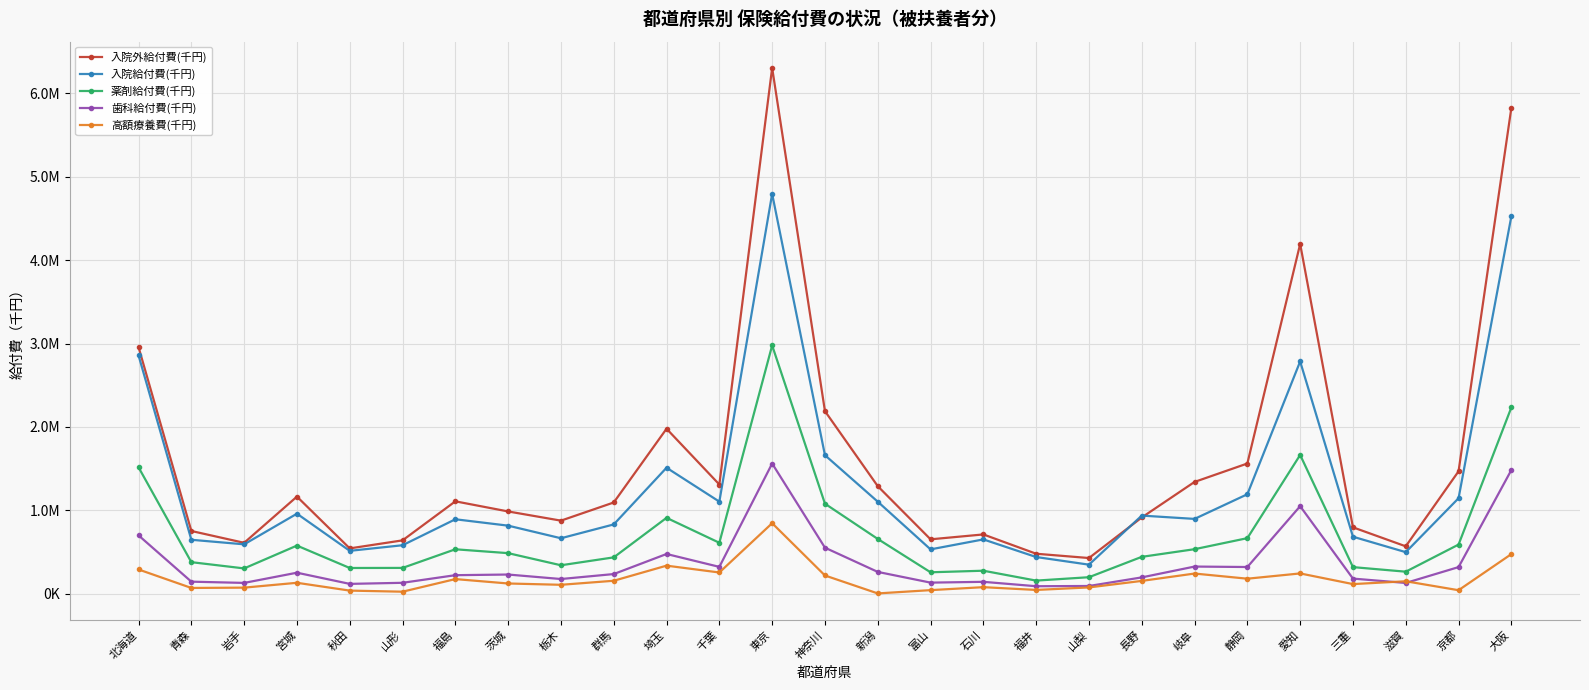

At which category does 入院外給付費(千円) reach its first local valley?

岩手